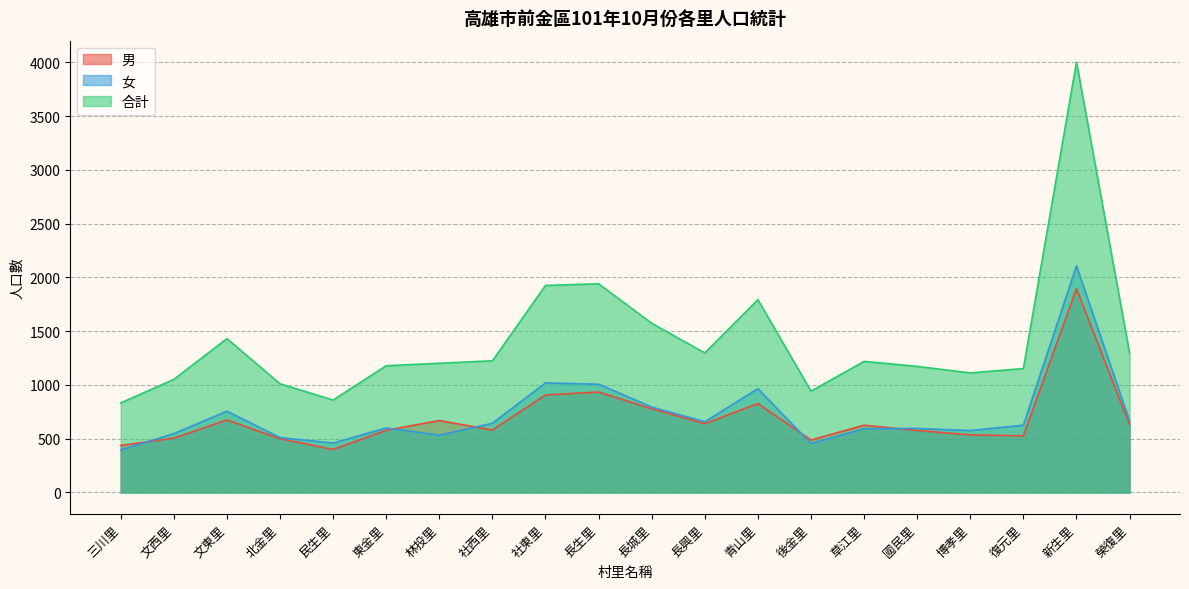

Where is 合計 nearest to the value 2417?

長生里